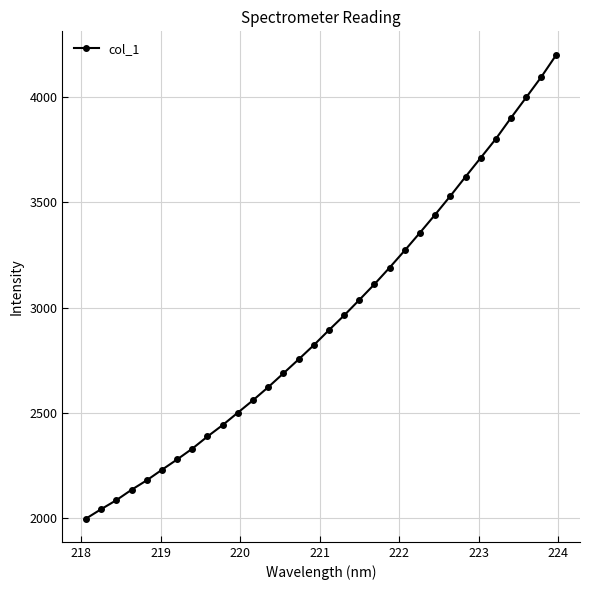

How many lines are shown in the chart?

1